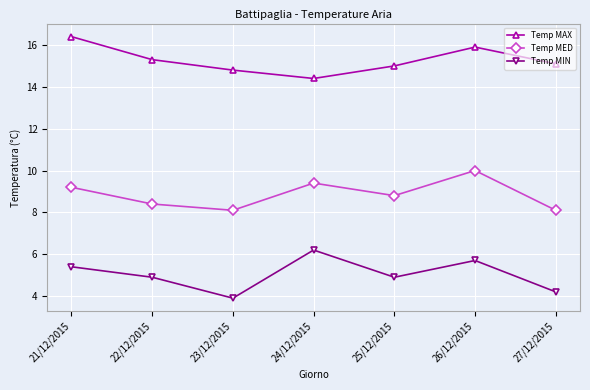

Rank the series at 27/12/2015 from lowest to highest value.

Temp MIN, Temp MED, Temp MAX